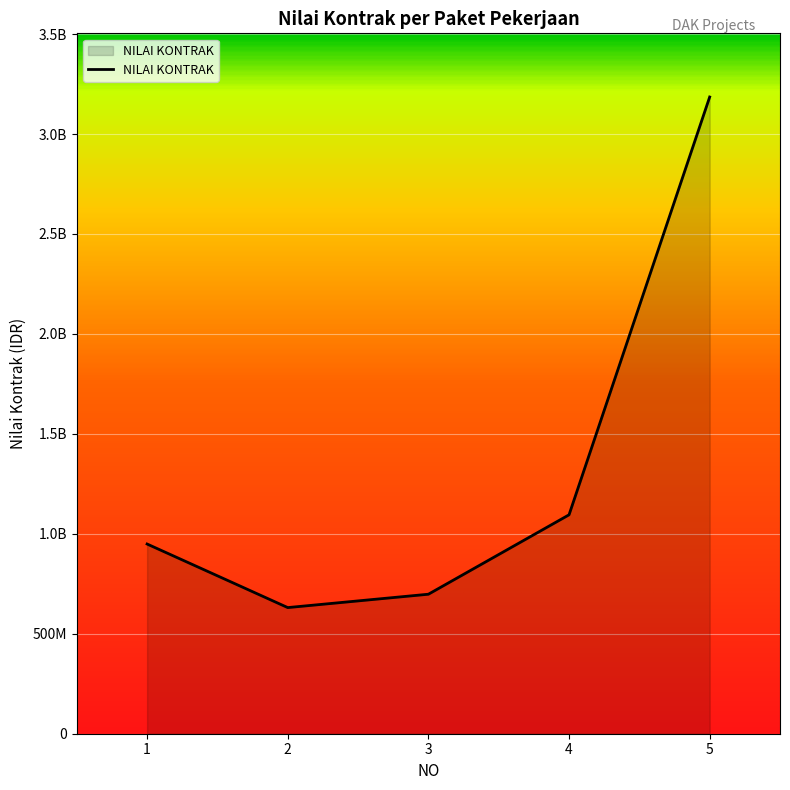

What is the value of the 4th point from the left?

1095036000